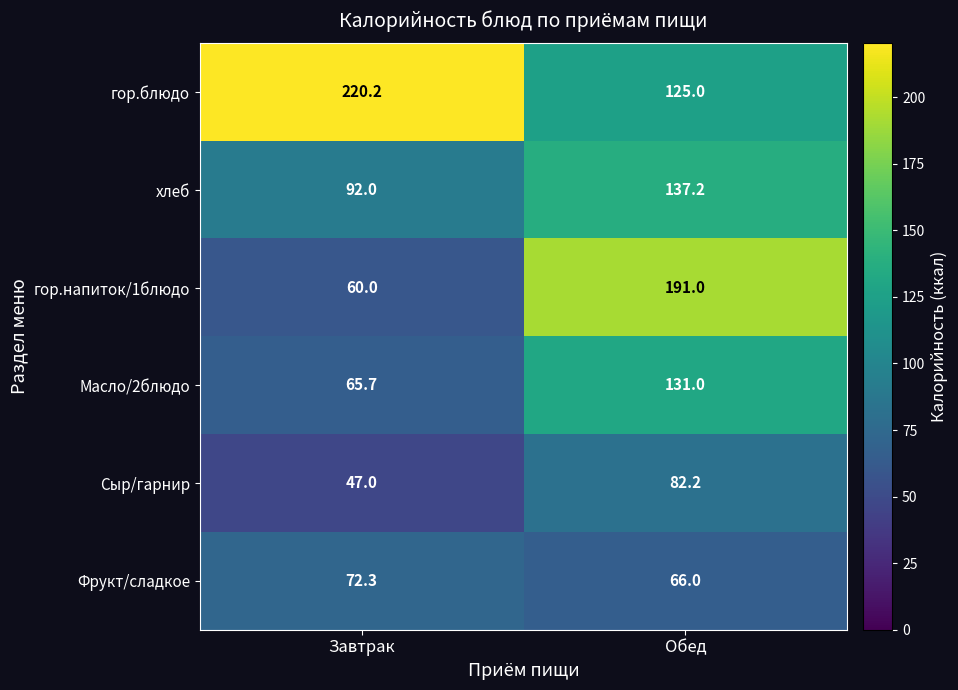

What is the difference between the Сыр/гарнир values at Обед and Завтрак?

35.2